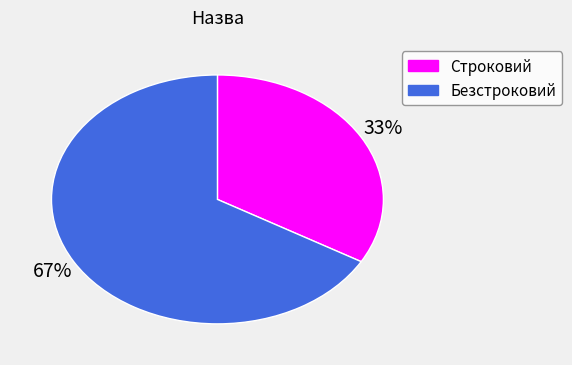

To the nearest percent, what is the average slice percentage?

50%